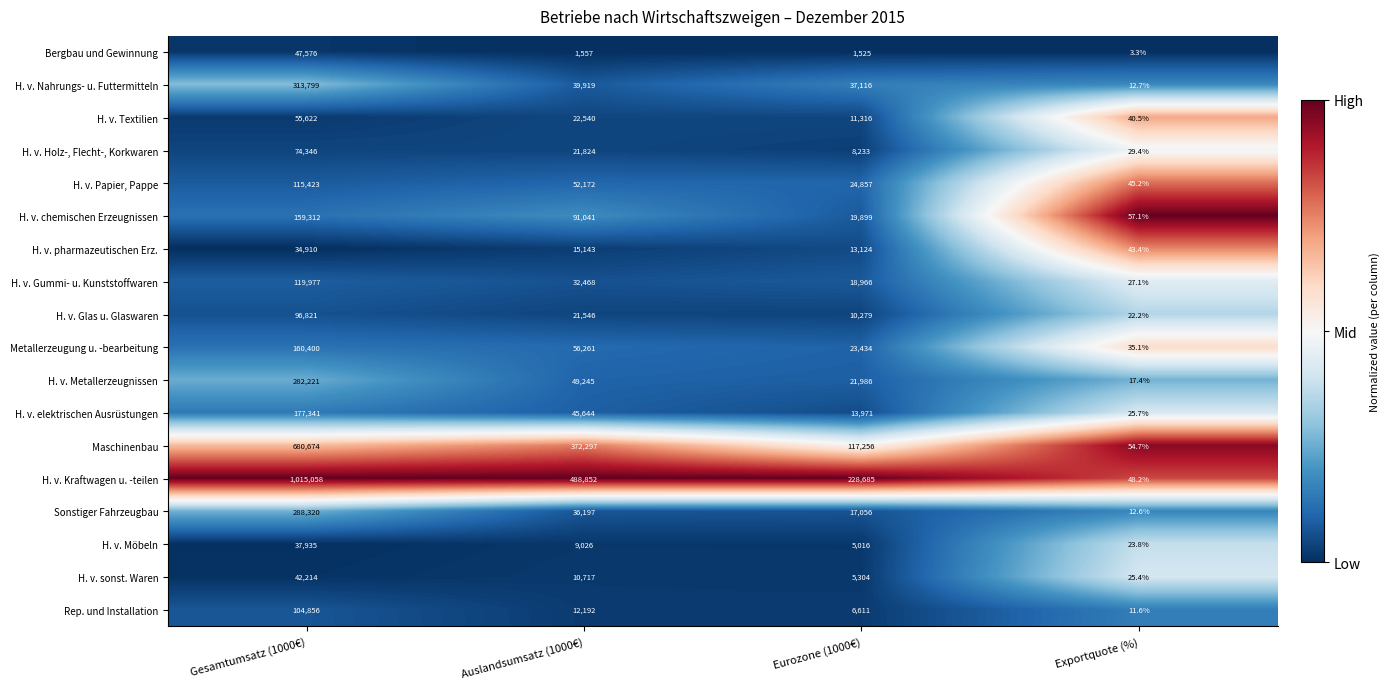

What is the spread (max minus min) of values at Eurozone (1000€)?

227160.0